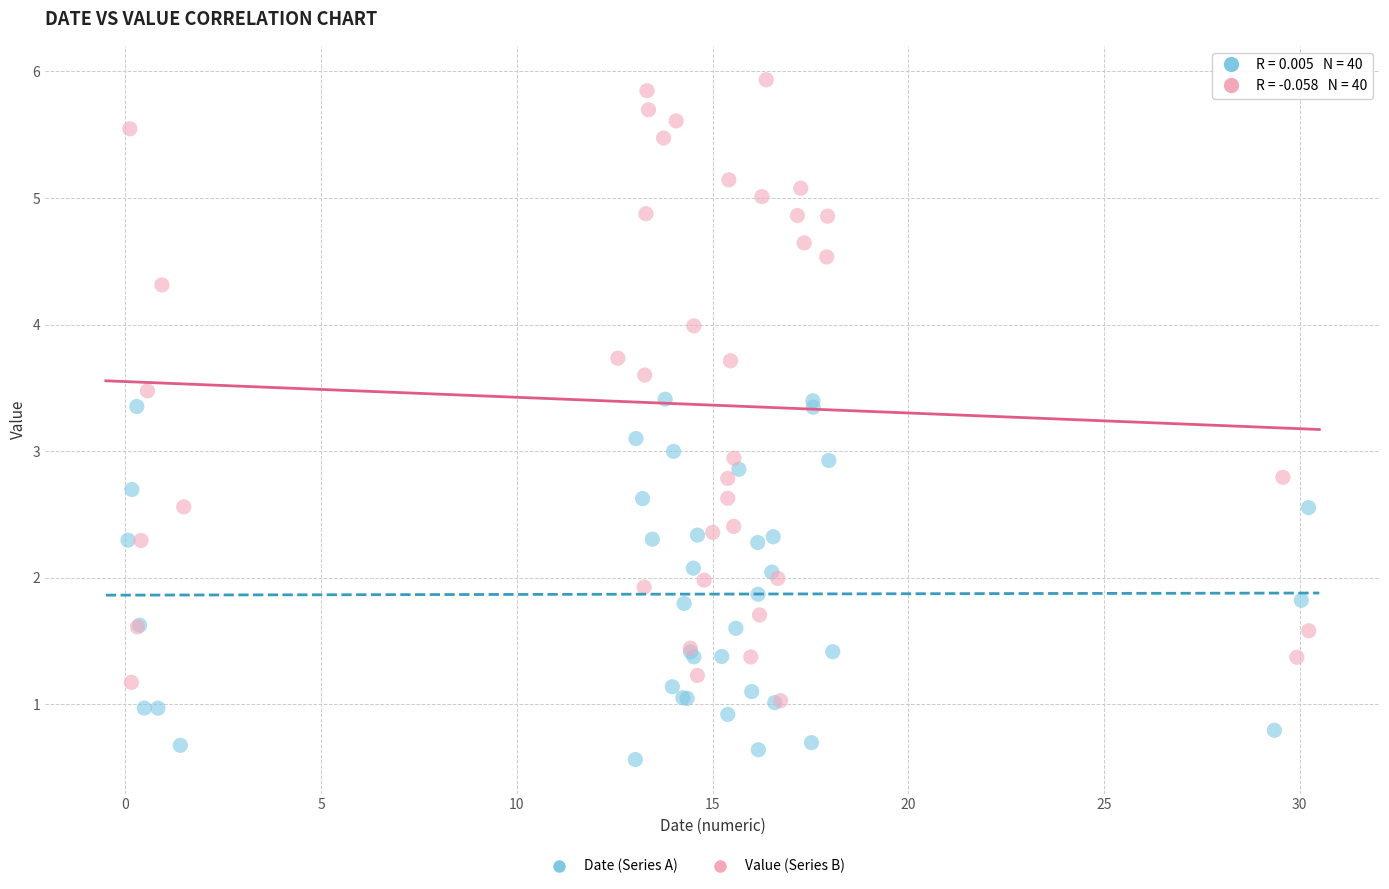

Which series contains the highest Y value?

Value (Series B)